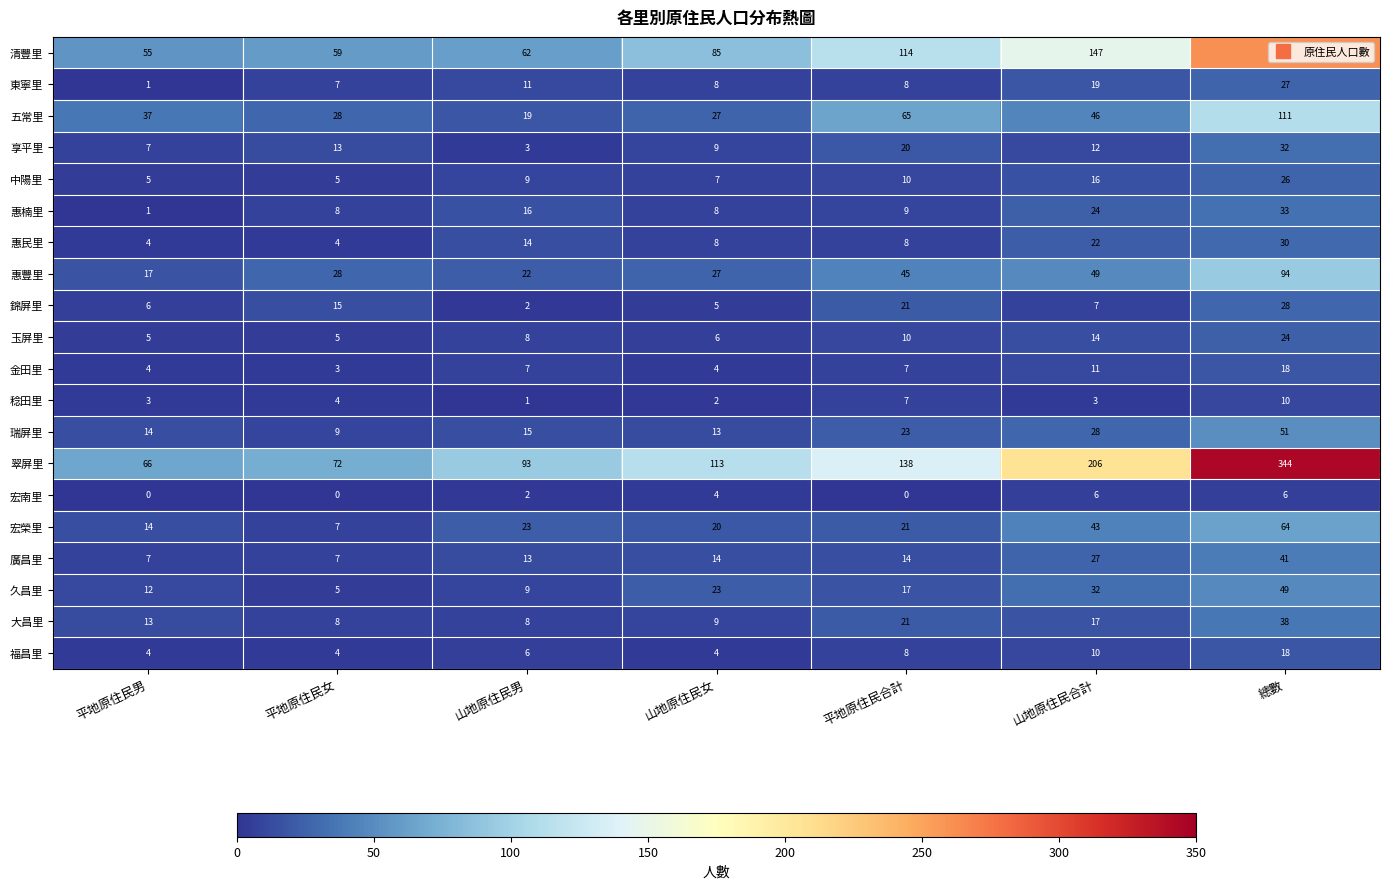

Which series changed the most between 平地原住民合計 and 山地原住民合計?

翠屏里